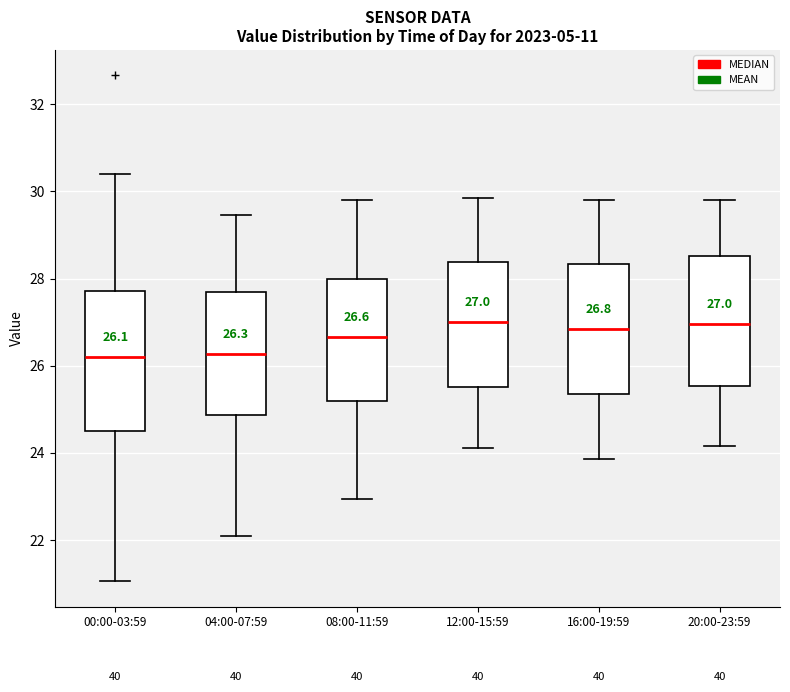

Comparing the boxes themselves (not the whiskers), which one is the tallest?

00:00-03:59